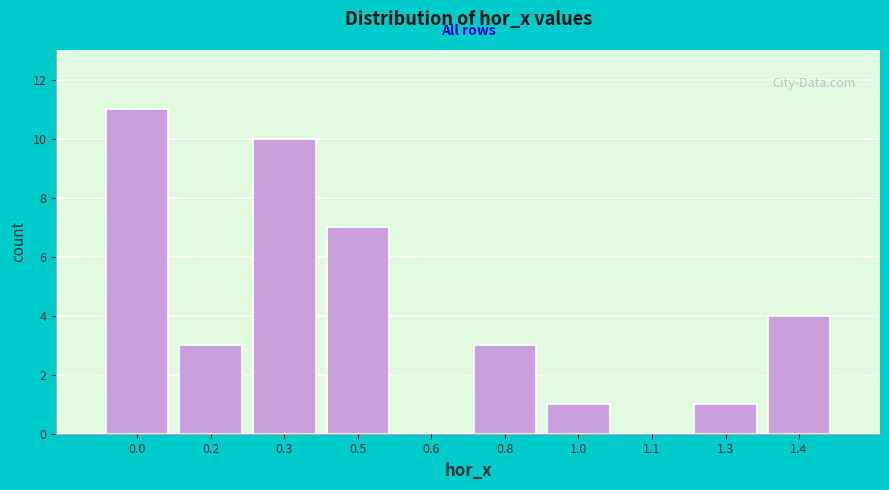

Reading left to right, transcribe all the data shown in this chart.

0.0=11	0.2=3	0.3=10	0.5=7	0.6=0	0.8=3	1.0=1	1.1=0	1.3=1	1.4=4